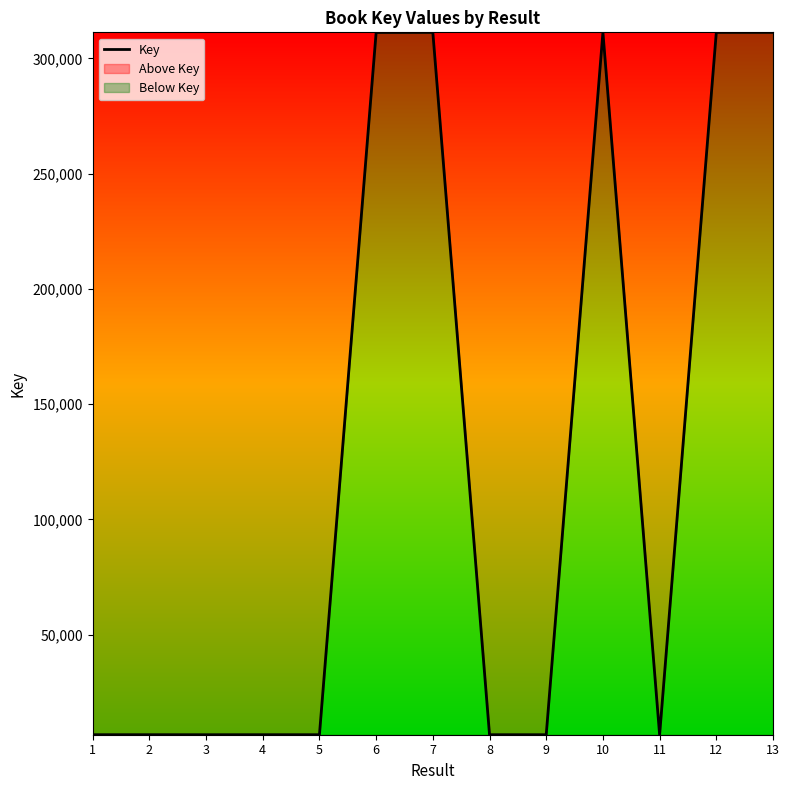

True or false: the data shows 6559 at 3.

True